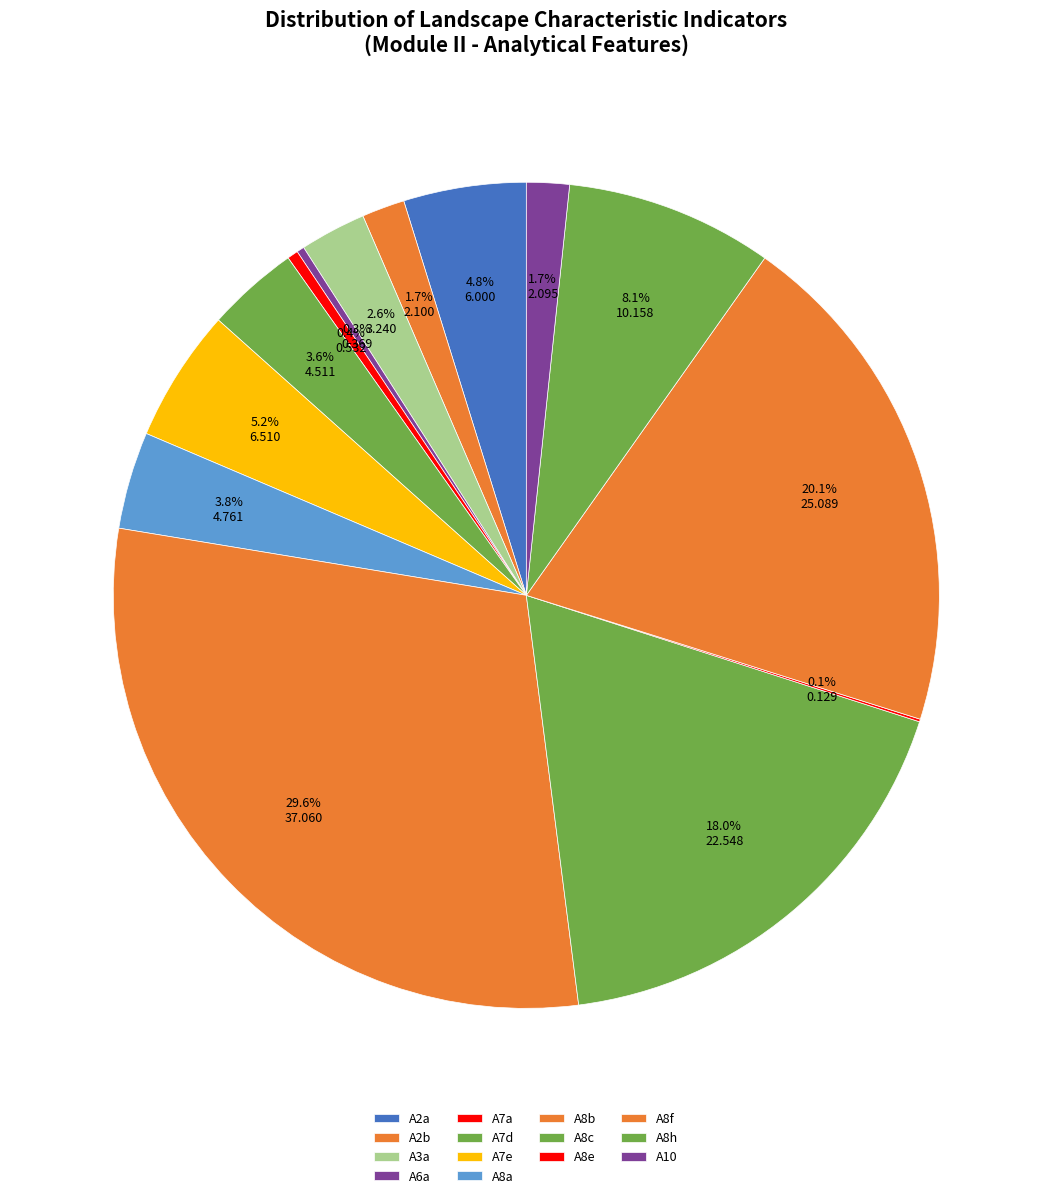

How many slices are in this pie chart?

14